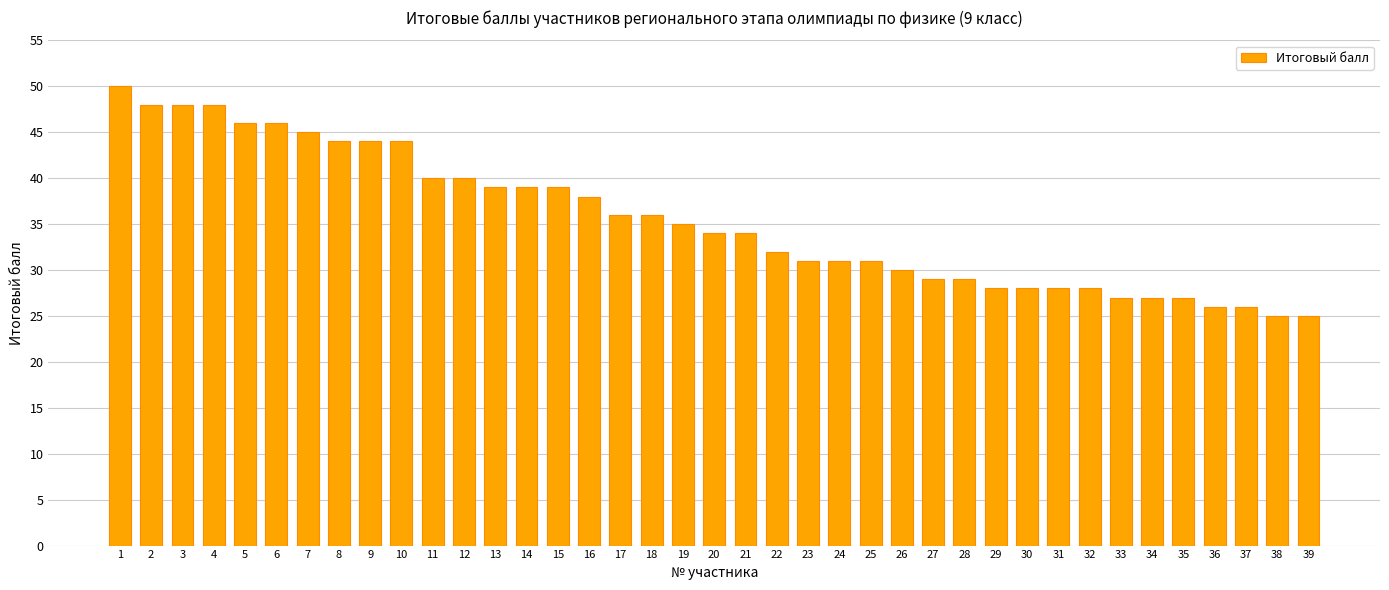

How many distinct data groups are displayed?

1